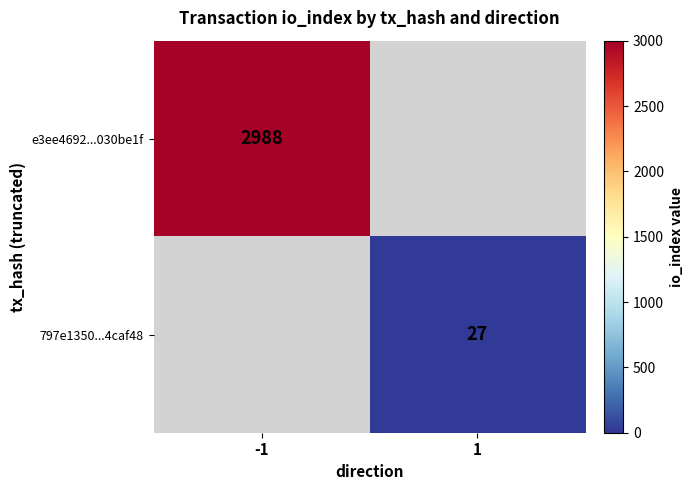

How many distinct data groups are displayed?

2